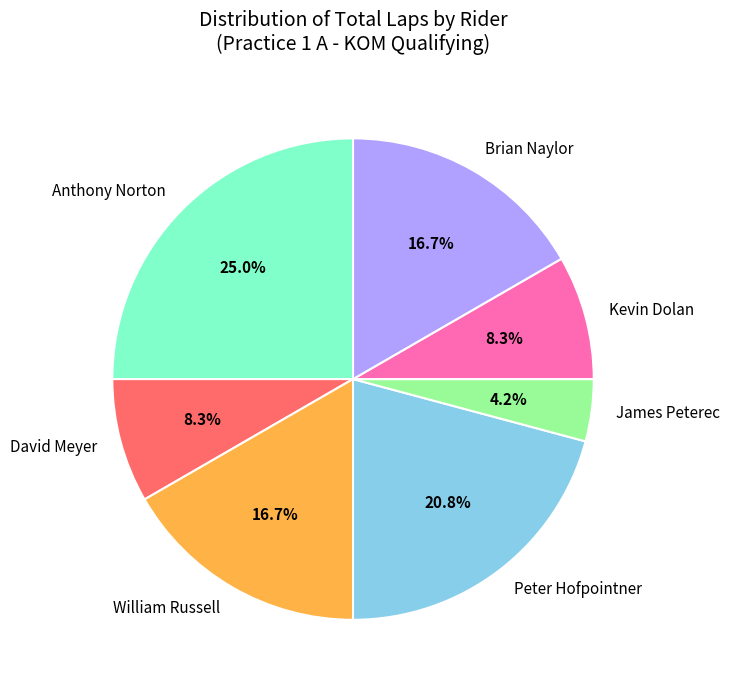

Does any single category account for the majority?

No